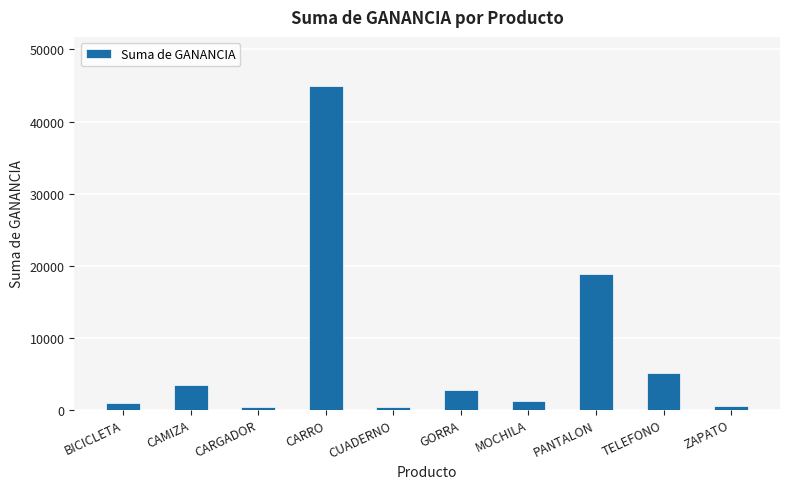

What is the difference between the second highest and second lowest values?

18540